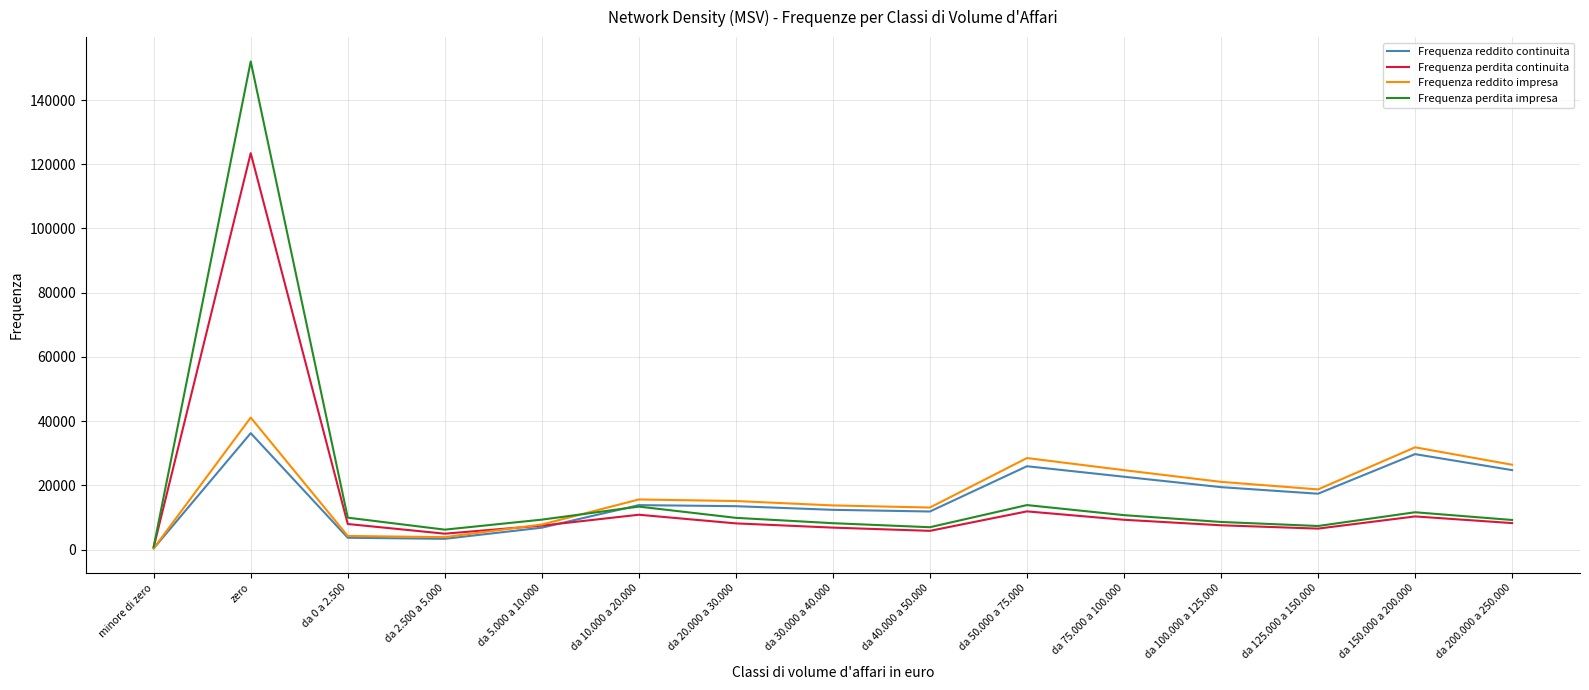

What is the average value of the Frequenza perdita continuita series?

15370